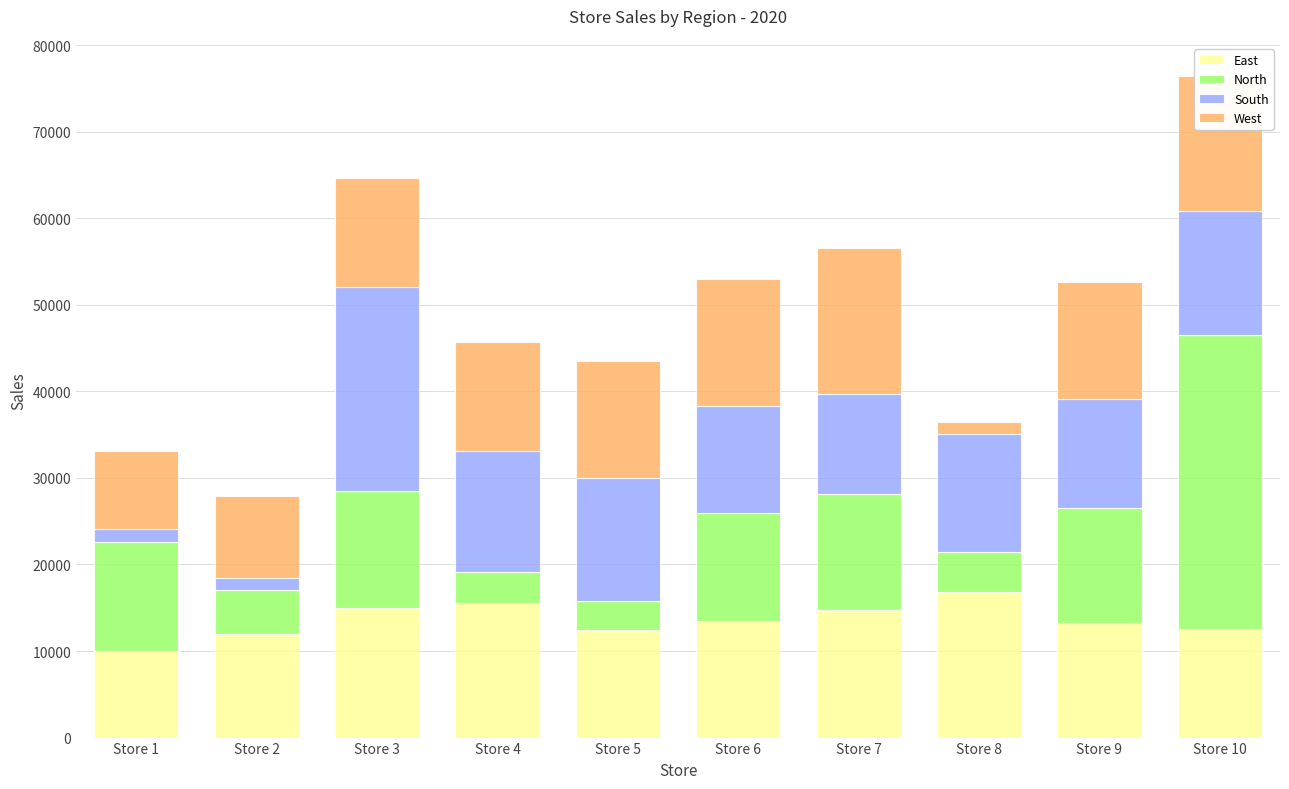

At which category is the sum across all series the highest?

Store 10